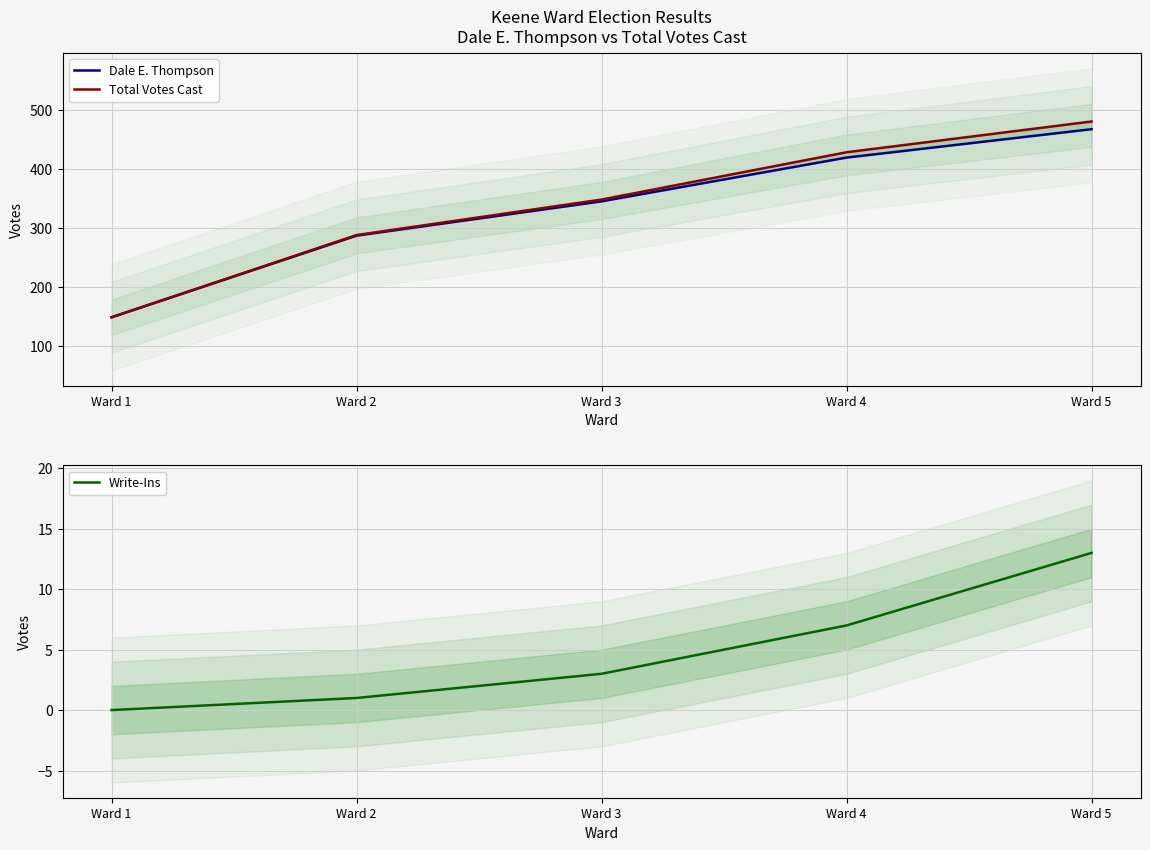

What is the difference between the maximum and minimum values in the Write-Ins series?

13